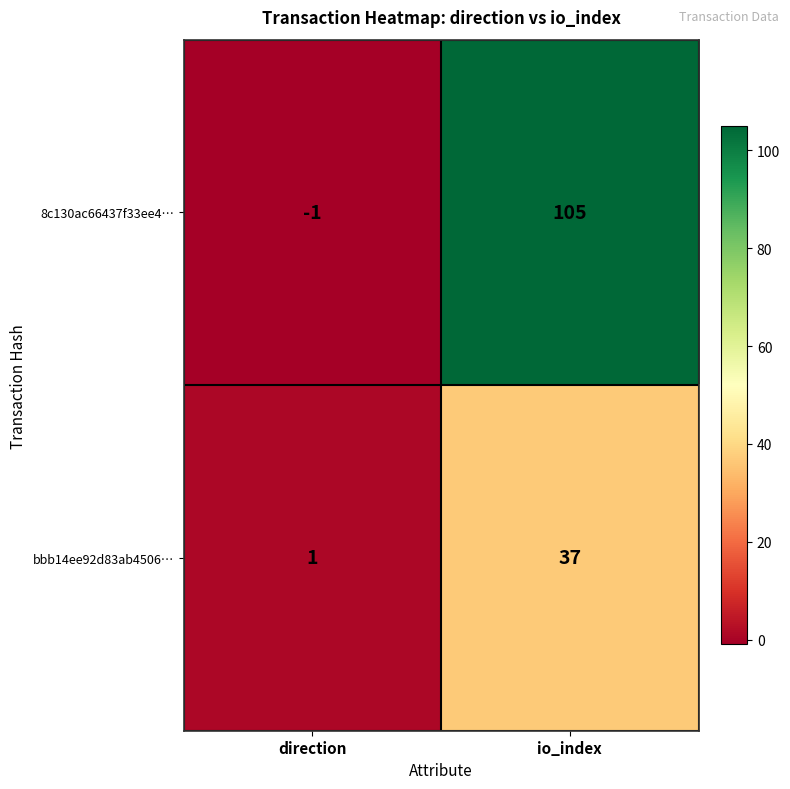

True or false: 8c130ac66437f33ee4… has a value of 105 at io_index.

True